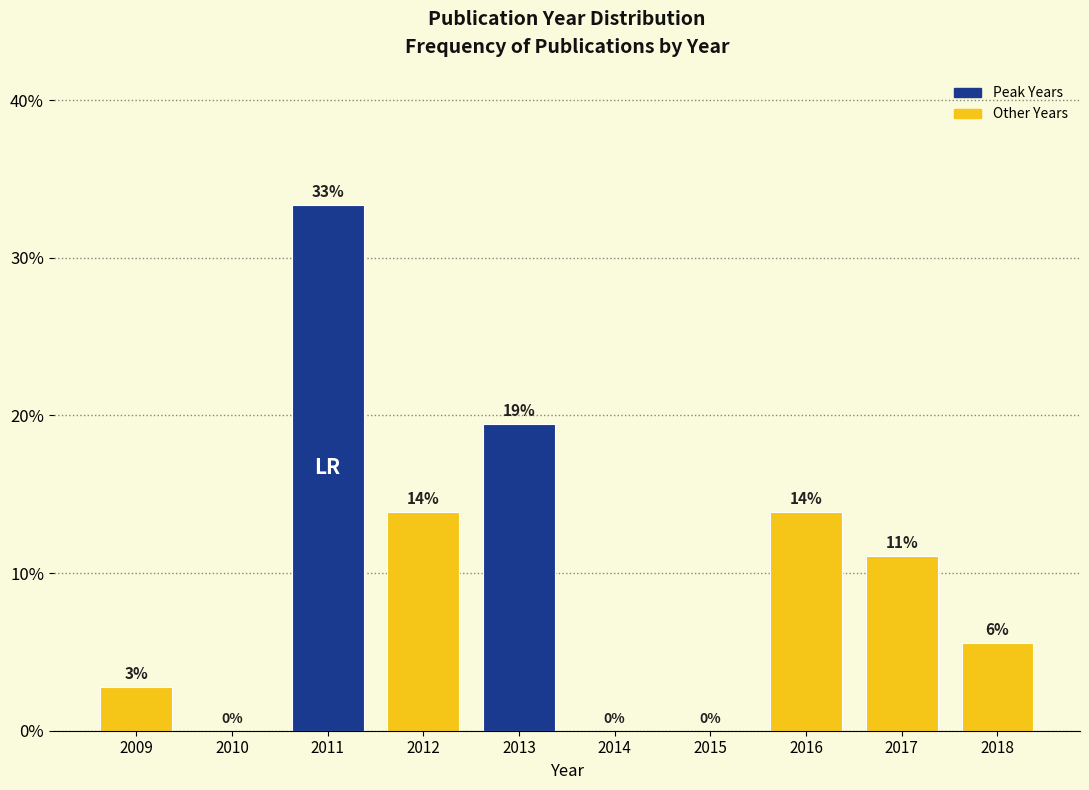

Are the bars horizontal?

No